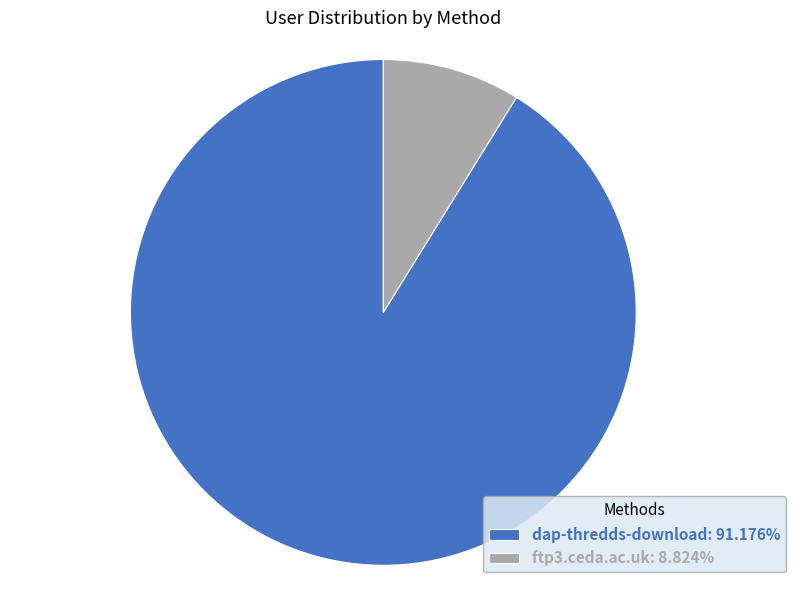

What is the ratio of the value at dap-thredds-download: 91.176% to the value at ftp3.ceda.ac.uk: 8.824%?

10.3